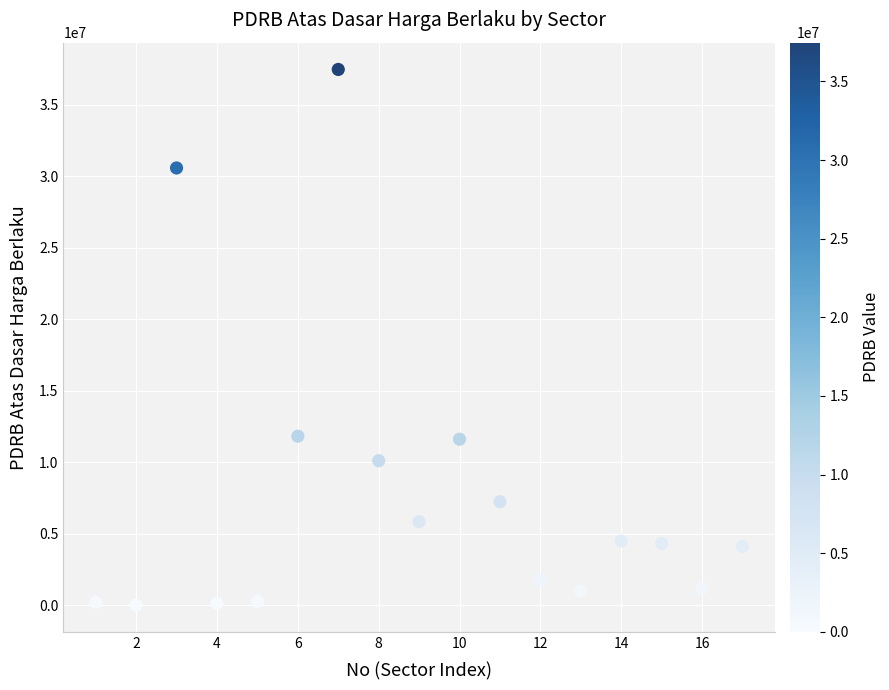

What is the range of X values (max minus min)?

16.0